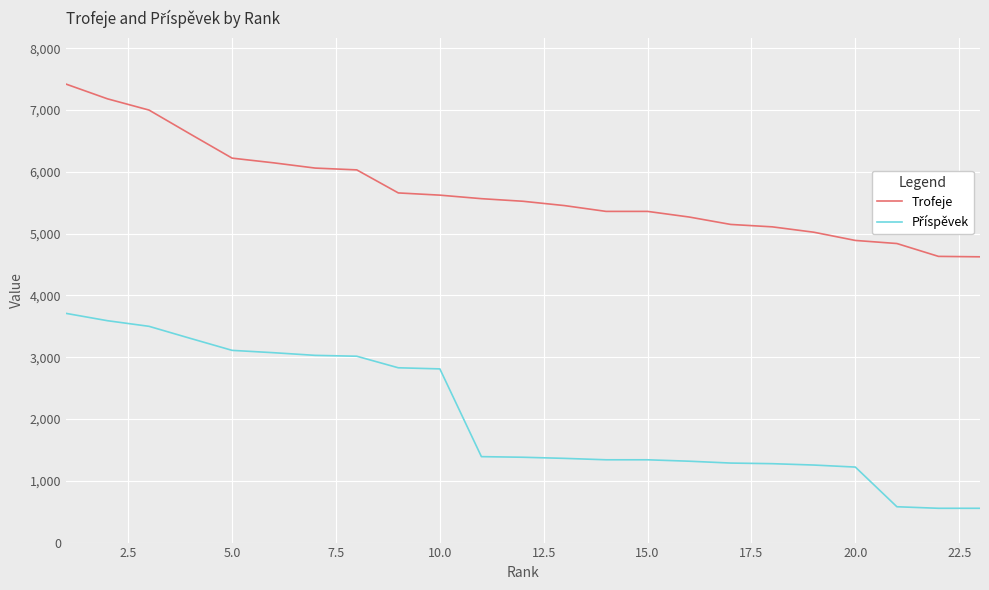

Which series has the largest total across all categories?

Trofeje